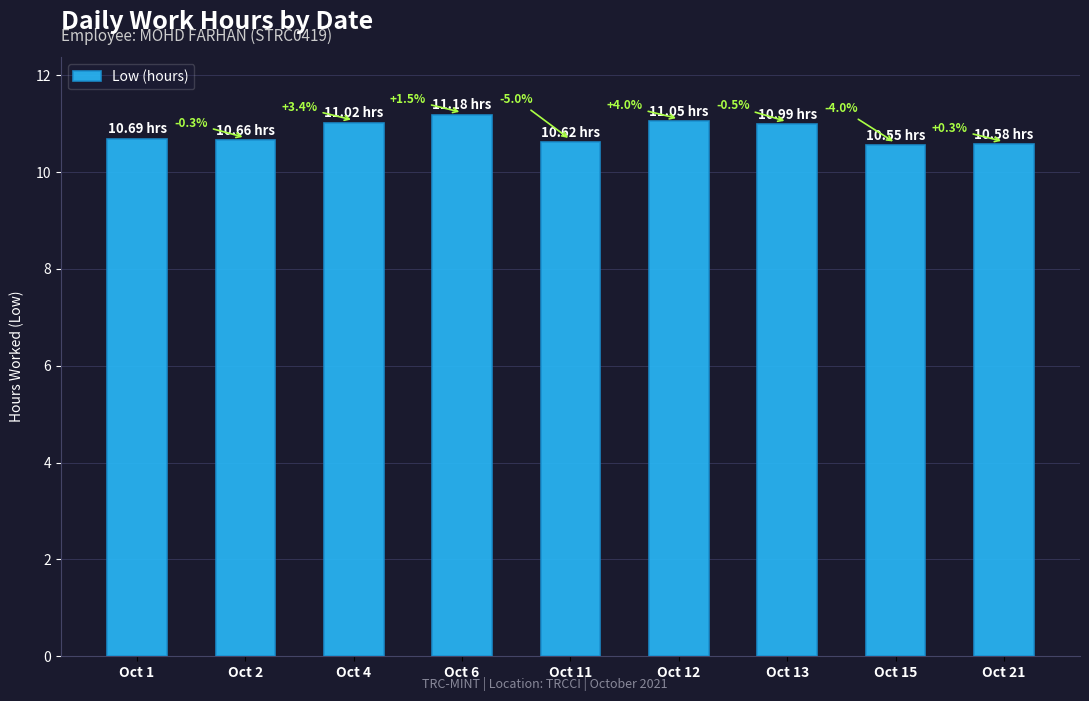

Which label corresponds to the smallest value in the chart?

Oct 15